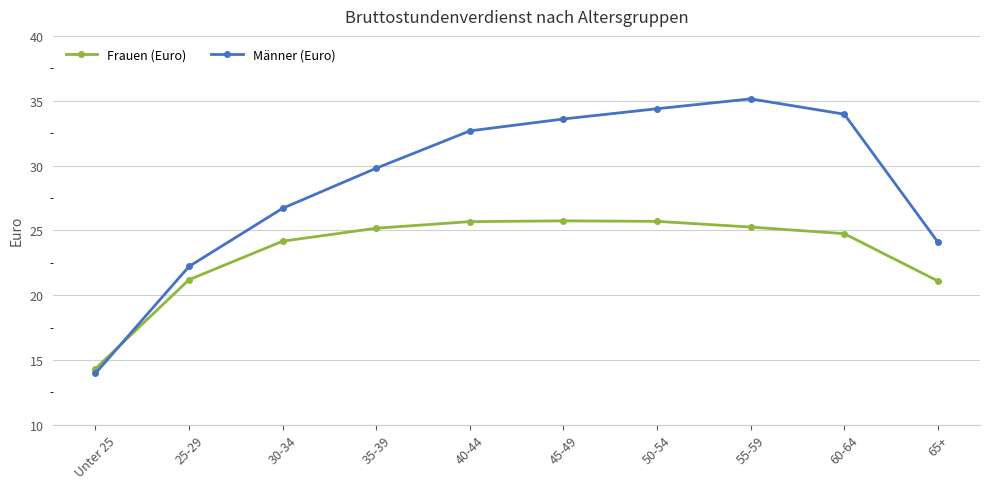

At which category does the chart reach its minimum across all series?

Unter 25